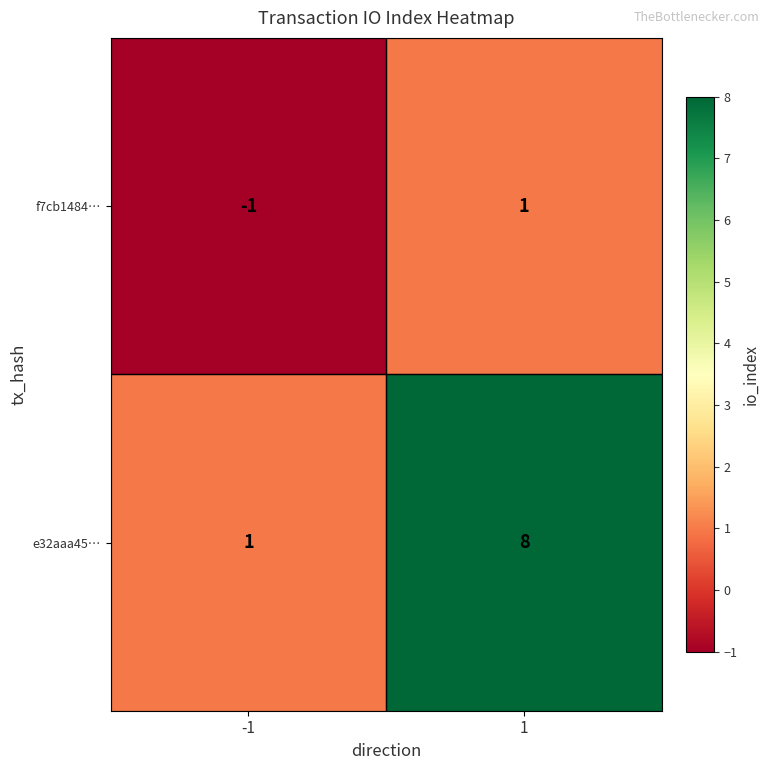

What is the sum of all e32aaa45… values?

9